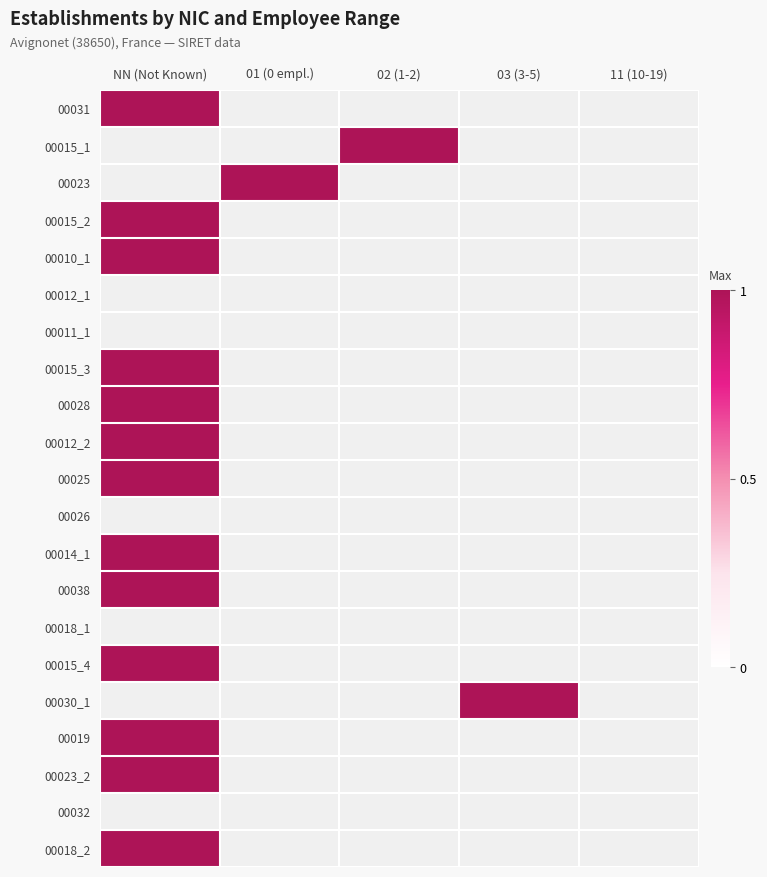

List the series in order of their peak value, highest first.

00031, 00015_1, 00023, 00015_2, 00010_1, 00015_3, 00028, 00012_2, 00025, 00014_1, 00038, 00015_4, 00030_1, 00019, 00023_2, 00018_2, 00012_1, 00011_1, 00026, 00018_1, 00032